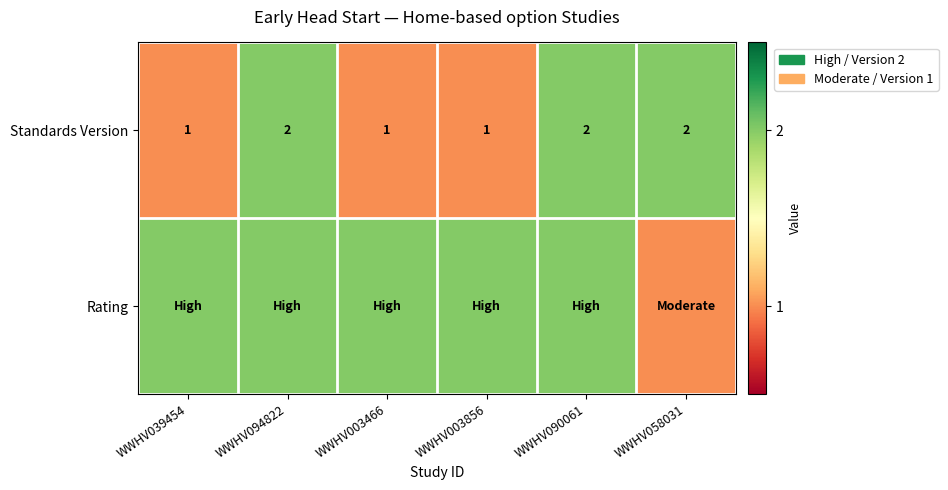

How many series are shown in this chart?

2